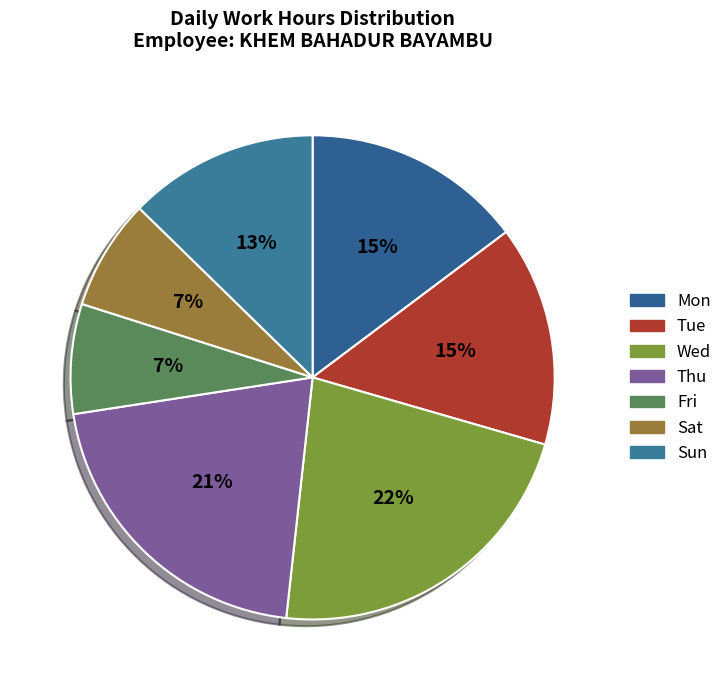

Do Thu and Wed together represent more than half of the pie?

No